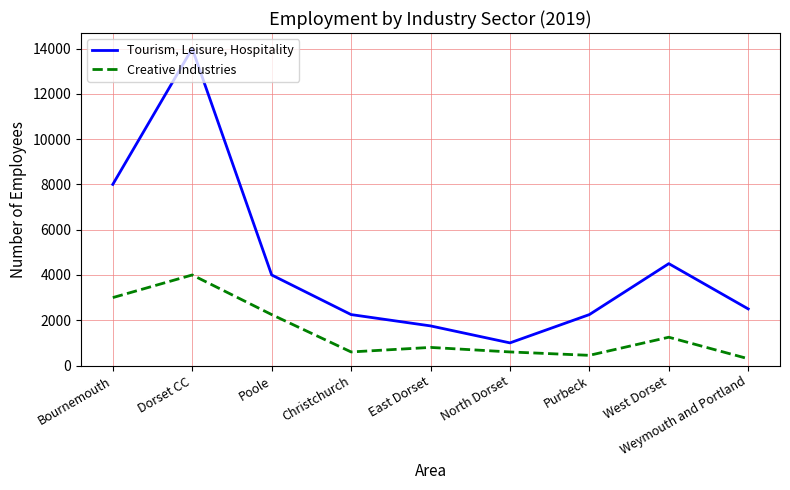

At how many categories does at least one series exceed 9909?

1